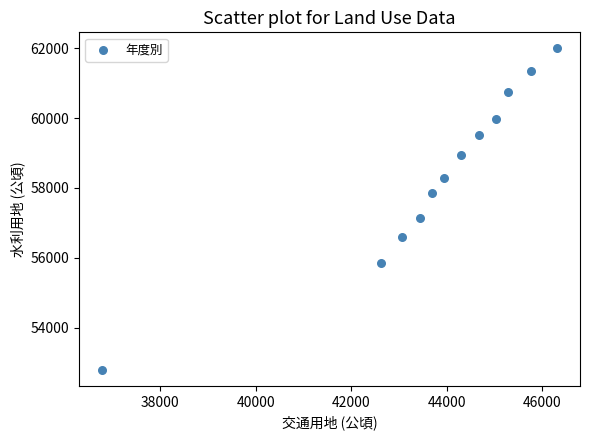

What is the average X value?

43741.9